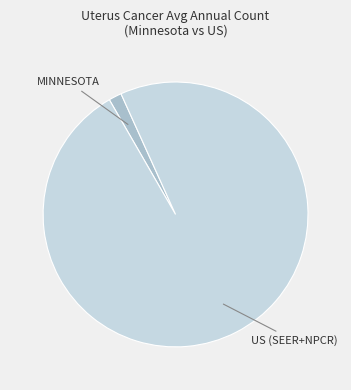

Does any single category account for the majority?

Yes